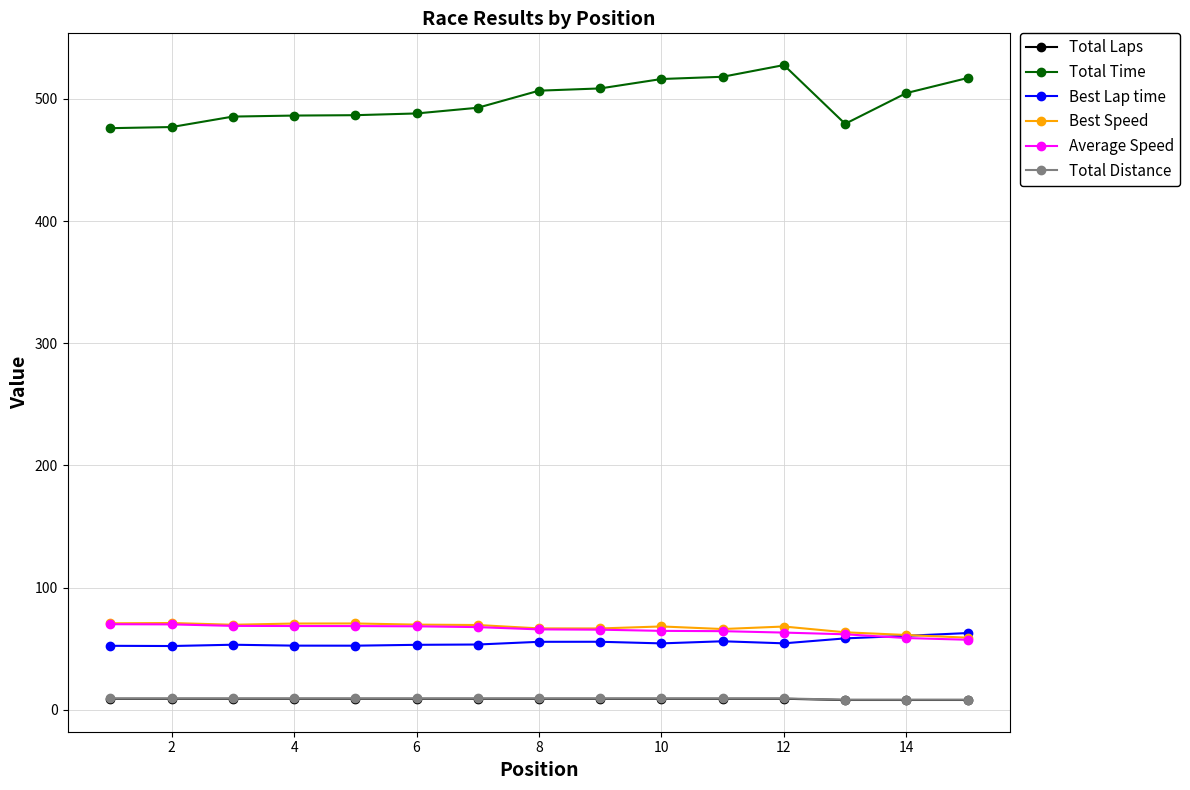

True or false: Total Time and Total Distance cross at least once.

False